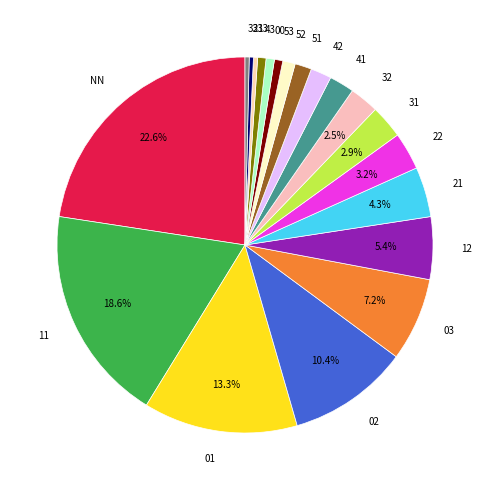

Does any single category account for the majority?

No